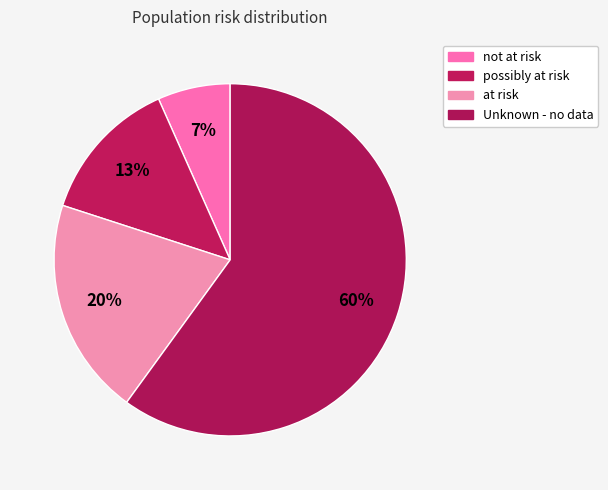

Count the number of slices in the pie.

4